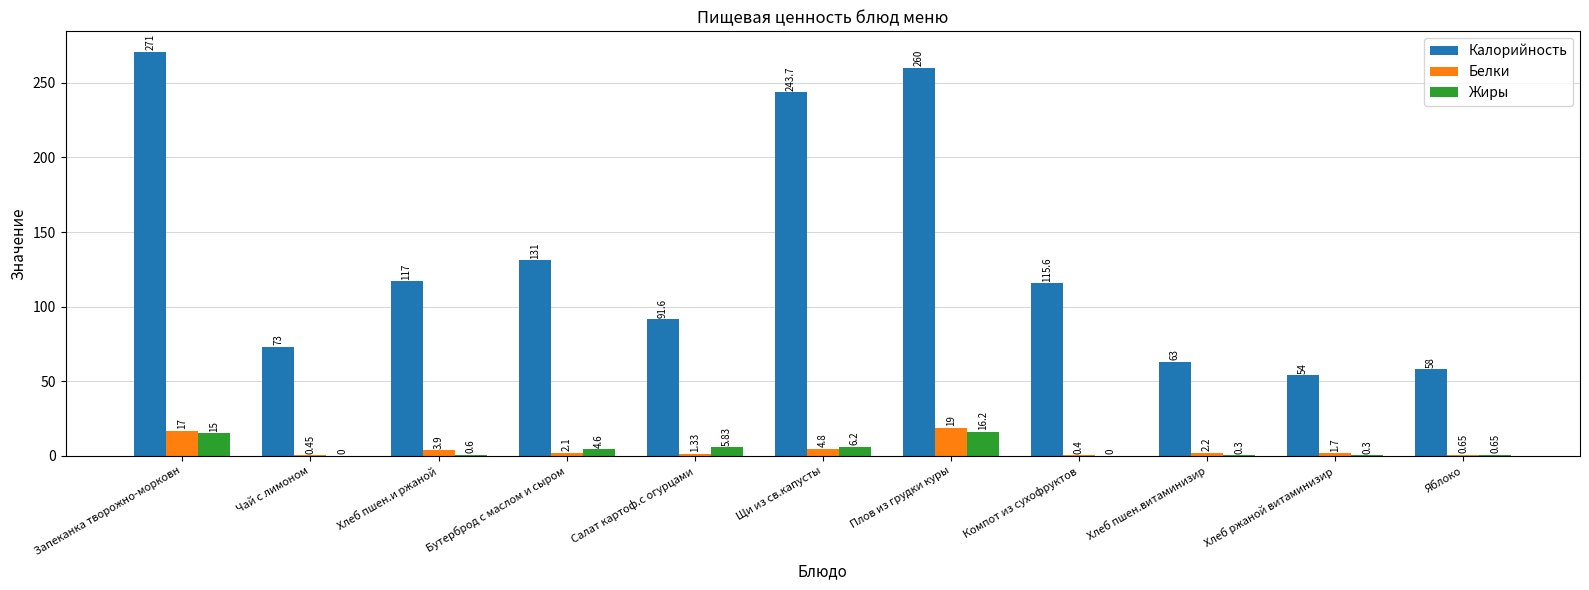

At which category is the sum across all series the highest?

Запеканка творожно-морковн